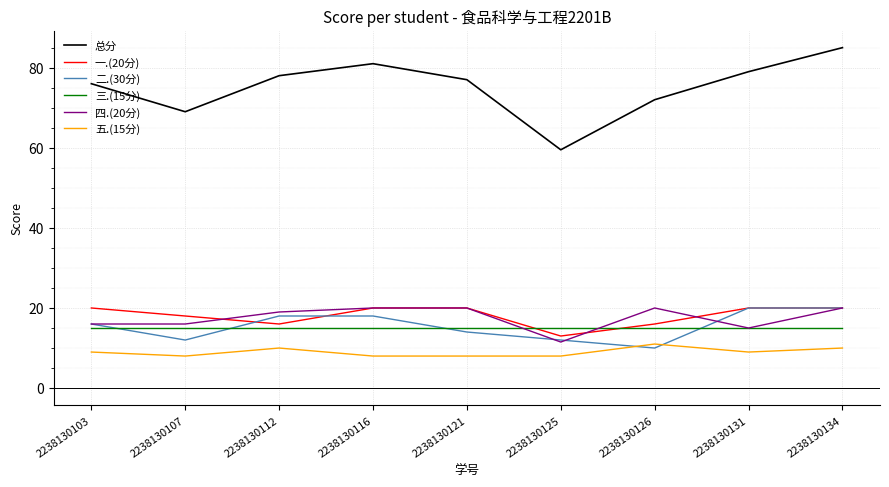

The value of 三.(15分) at 2238130107 is 25.1. True or false?

False